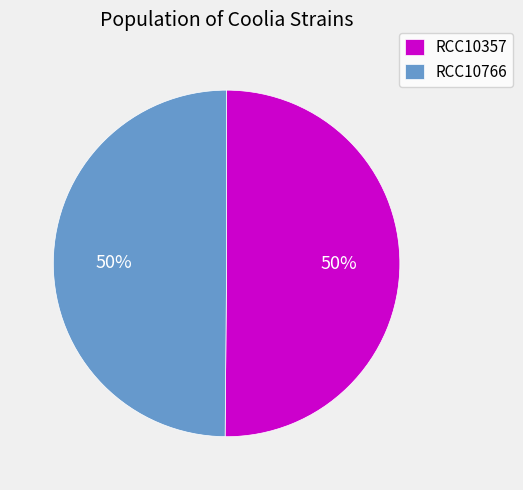

Approximately how many times larger is the value at RCC10766 compared to RCC10357?

1.0